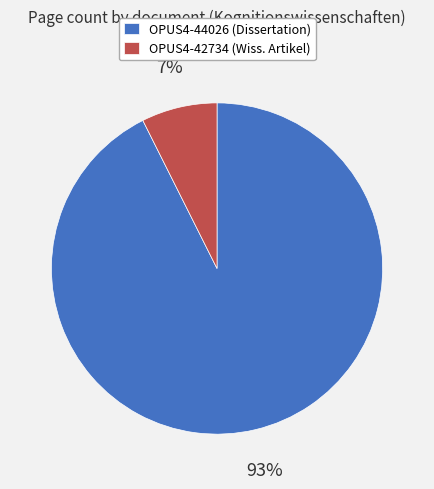

Count the number of slices in the pie.

2